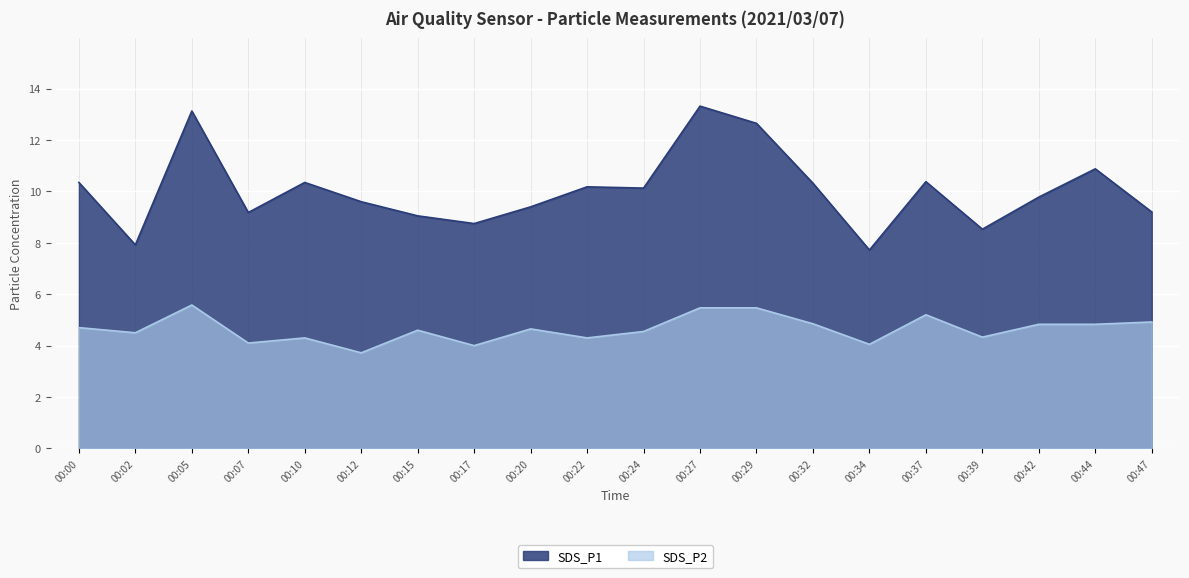

Rank the series by their average value, from lowest to highest.

SDS_P2, SDS_P1